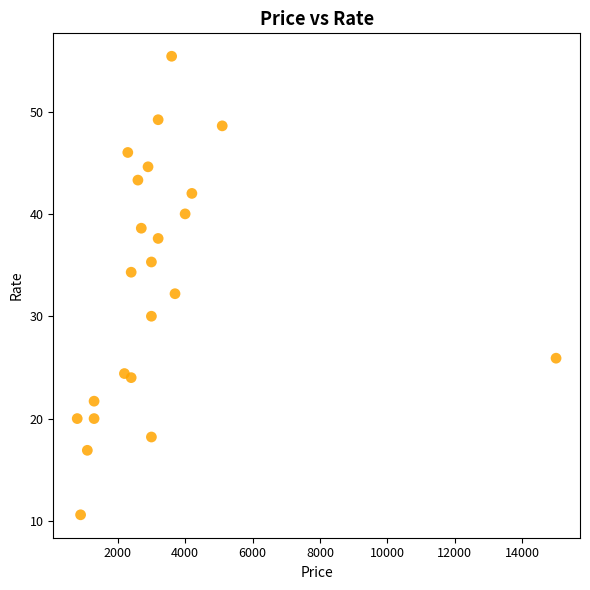

What Y value in the scatter plot is closest to 33?

32.2